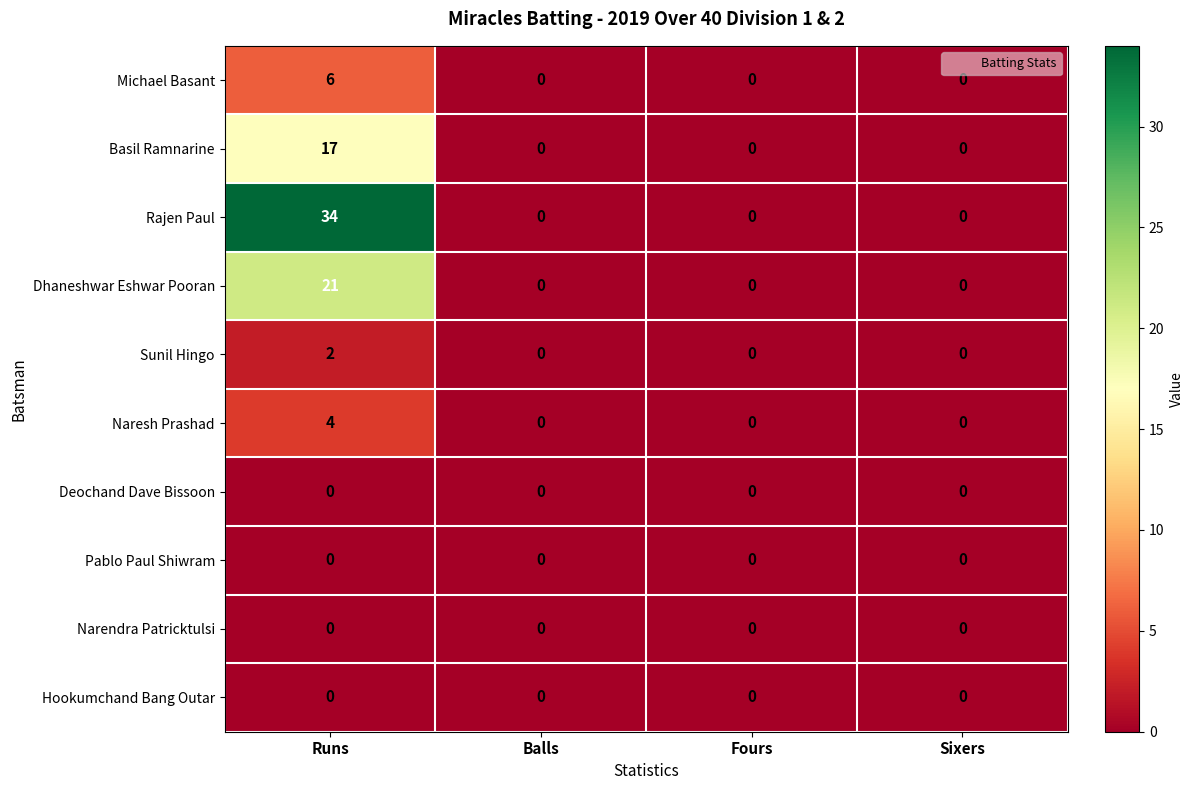

What is the total value across all series at Runs?

84